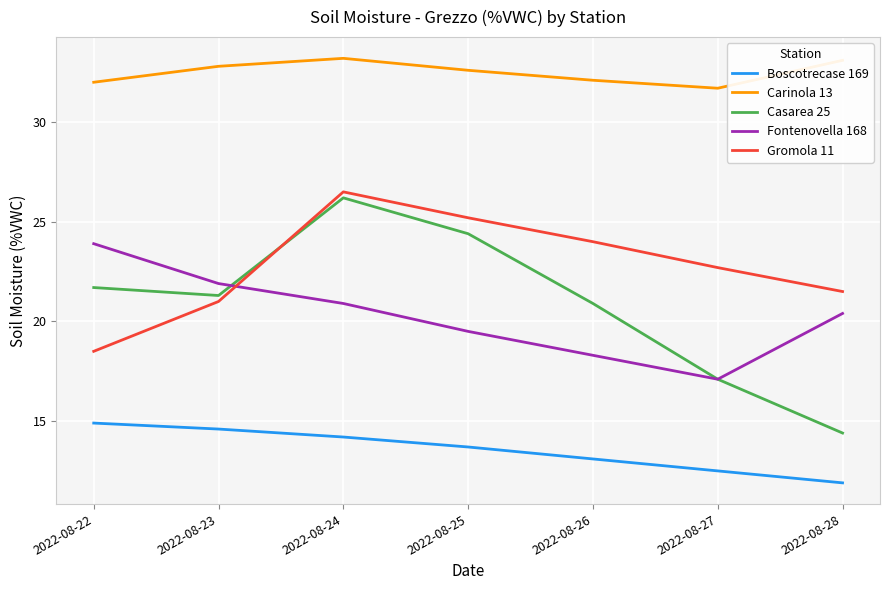

What are all the series names shown in the legend?

Boscotrecase 169, Carinola 13, Casarea 25, Fontenovella 168, Gromola 11